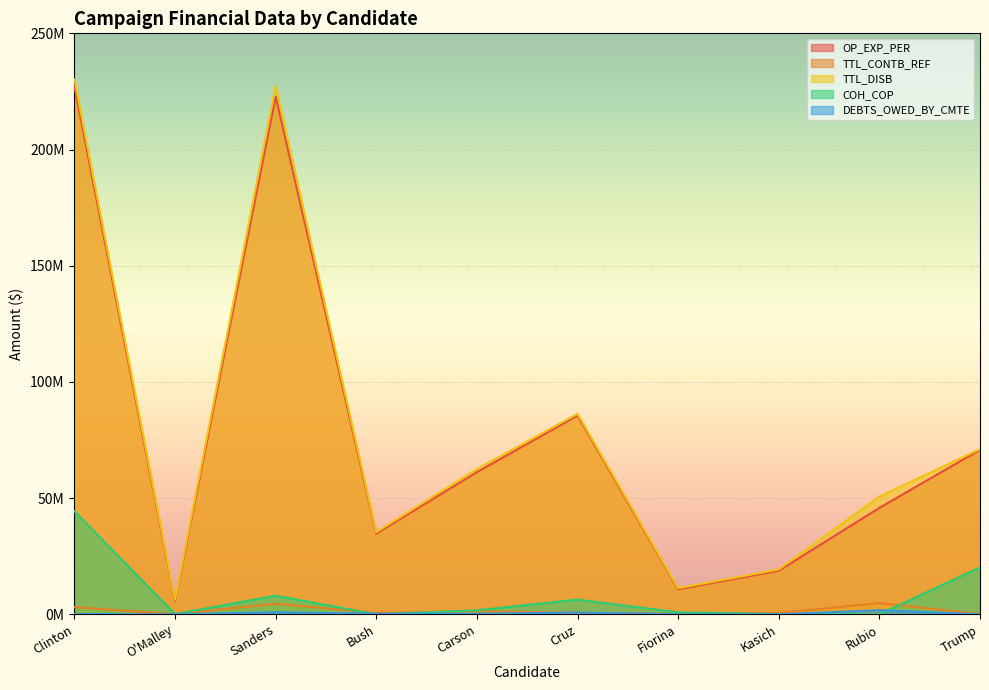

At how many categories does at least one series exceed 19068009?

8